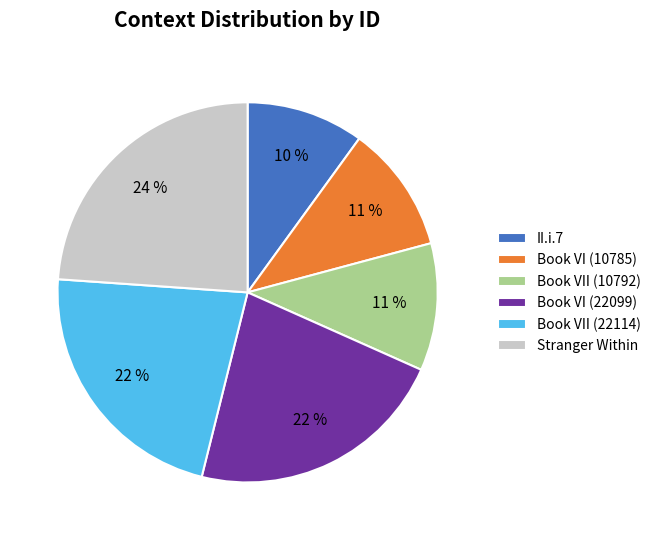

The Book VI (10785) slice represents 16% of the pie. True or false?

False